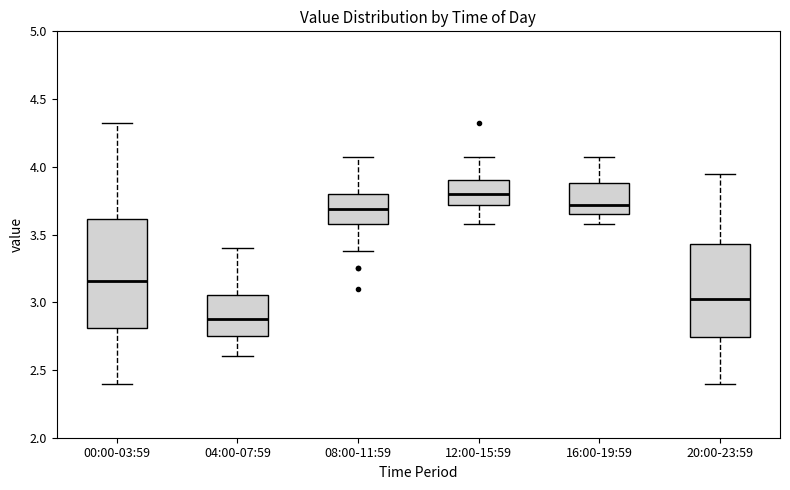

Reading left to right, read every box against the y-axis: the position of its median line, the range the box covers, and the ends of its whiskers. The values are not printed on the chart, so give them approximately, as read against the axis.

00:00-03:59: median 3.15, box 2.80 to 3.60, whiskers 2.40 to 4.30
04:00-07:59: median 2.90, box 2.75 to 3.05, whiskers 2.60 to 3.40
08:00-11:59: median 3.70, box 3.60 to 3.80, whiskers 3.40 to 4.05
12:00-15:59: median 3.80, box 3.70 to 3.90, whiskers 3.60 to 4.05
16:00-19:59: median 3.70, box 3.65 to 3.90, whiskers 3.60 to 4.05
20:00-23:59: median 3.05, box 2.75 to 3.45, whiskers 2.40 to 3.95